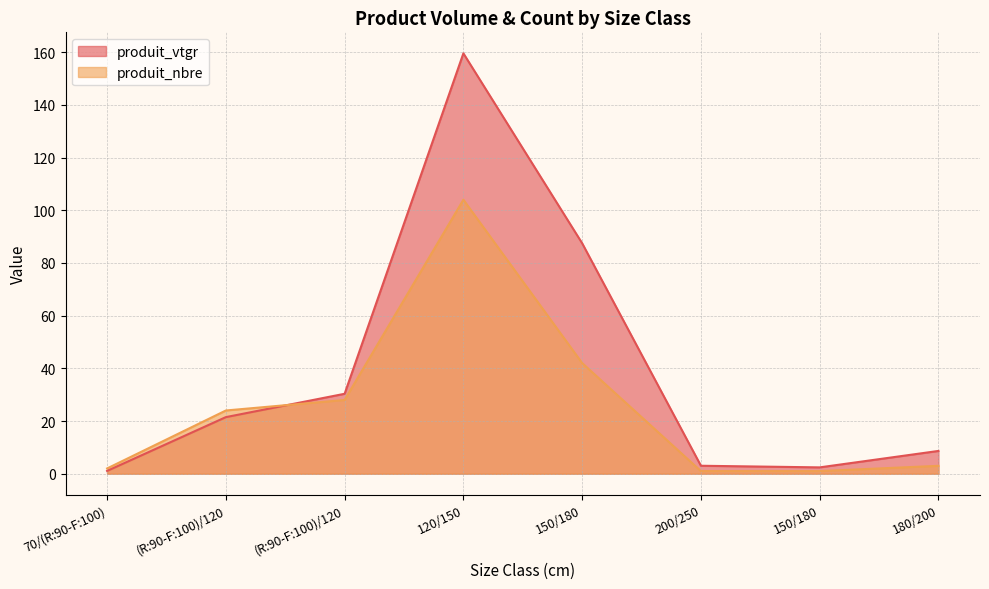

Reading left to right, list all the values displayed in this chart.

produit_vtgr: 70/(R:90-F:100)=1.1	(R:90-F:100)/120=21.5	(R:90-F:100)/120=30.3	120/150=159.6	150/180=87.5	200/250=3.0	150/180=2.4	180/200=8.6
produit_nbre: 70/(R:90-F:100)=2.0	(R:90-F:100)/120=24.0	(R:90-F:100)/120=28.0	120/150=104.0	150/180=42.0	200/250=1.0	150/180=1.0	180/200=3.0